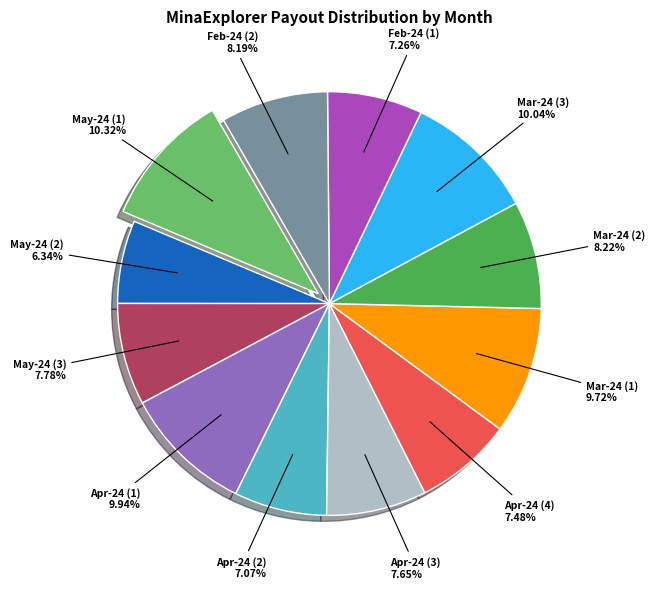

How many slices are in this pie chart?

12